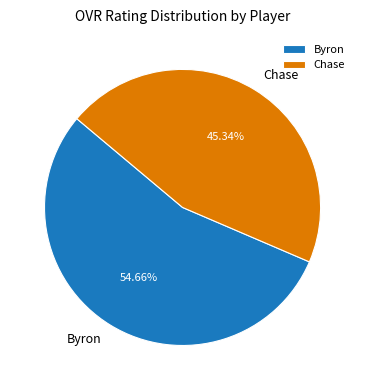

What percentage is the Byron slice, to the nearest percent?

55%